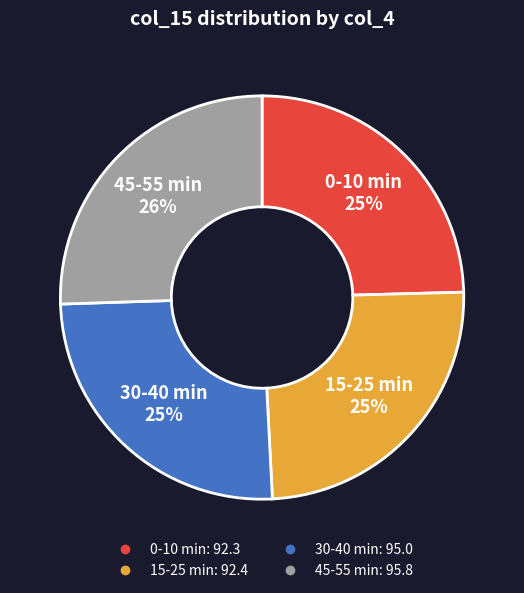

To the nearest percent, what is the average slice percentage?

25%